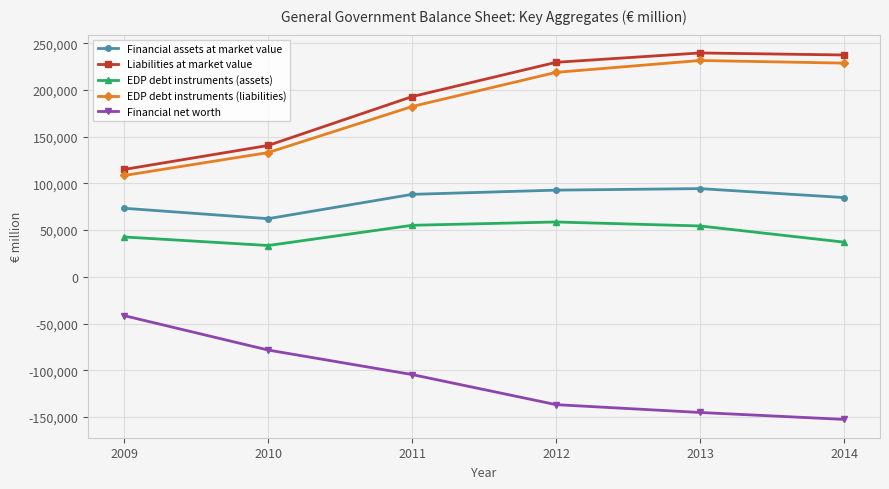

True or false: Financial net worth has more than 1 interior local peaks.

False